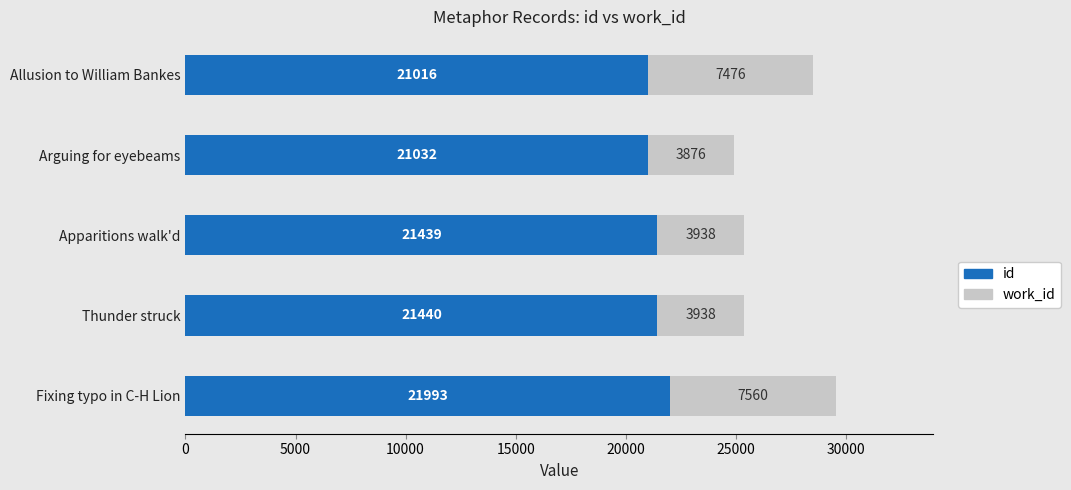

Which series has the widest spread of values?

work_id